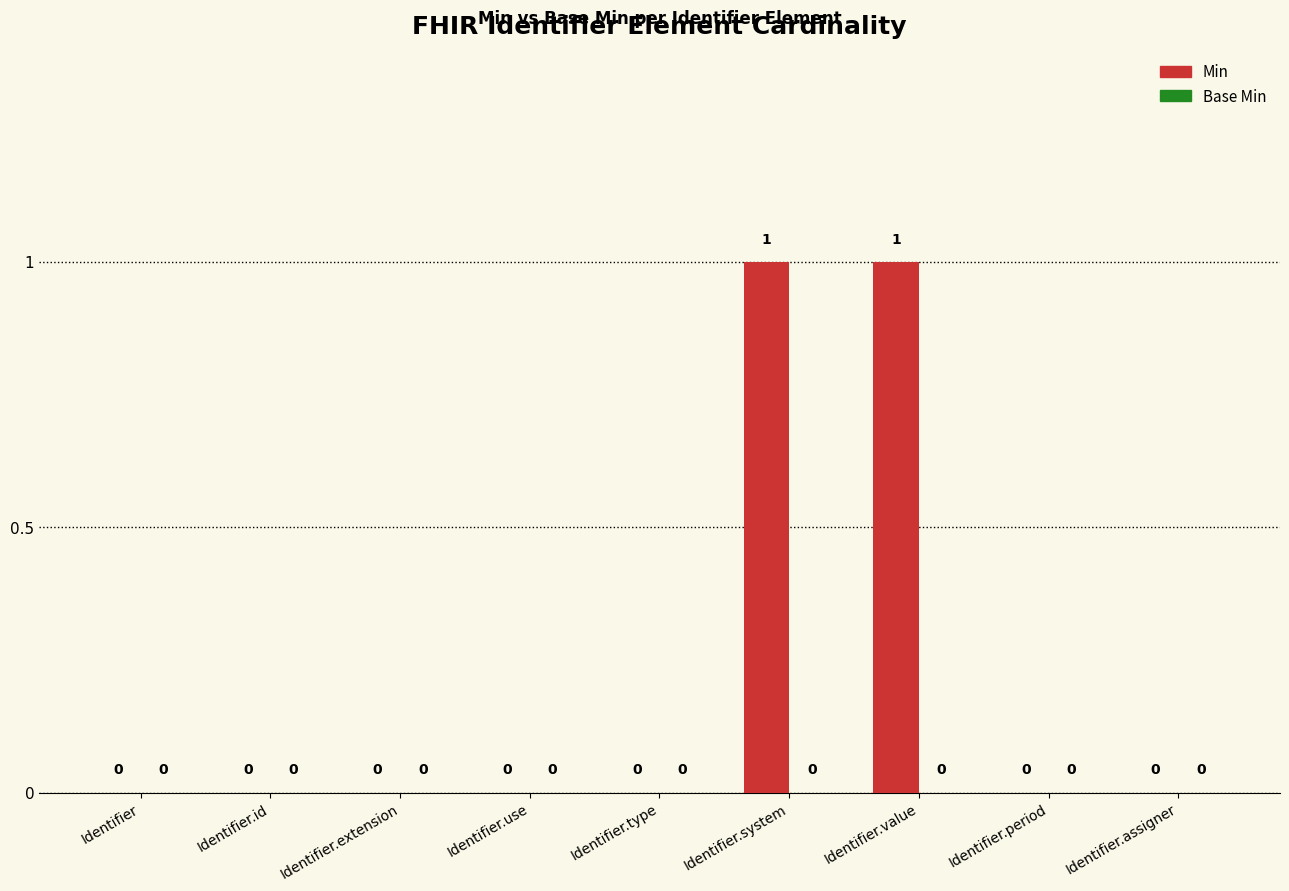

Is it true that the value at Identifier.value is 1?

True